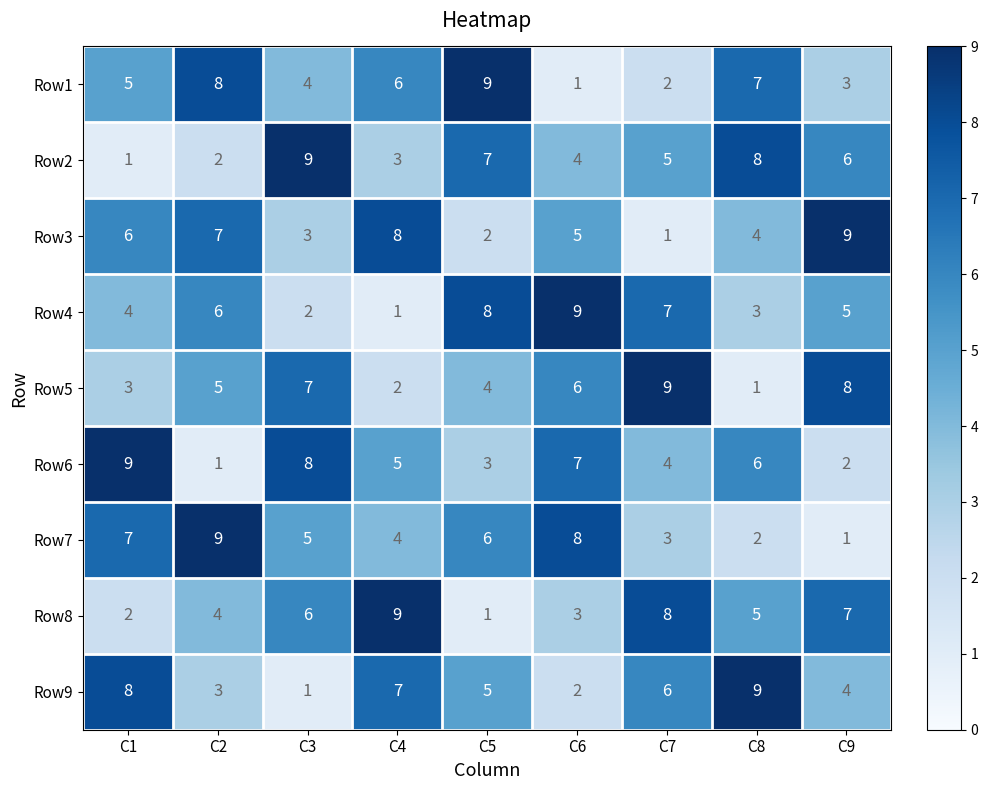

Is it true that Row2 equals 13 at C8?

False